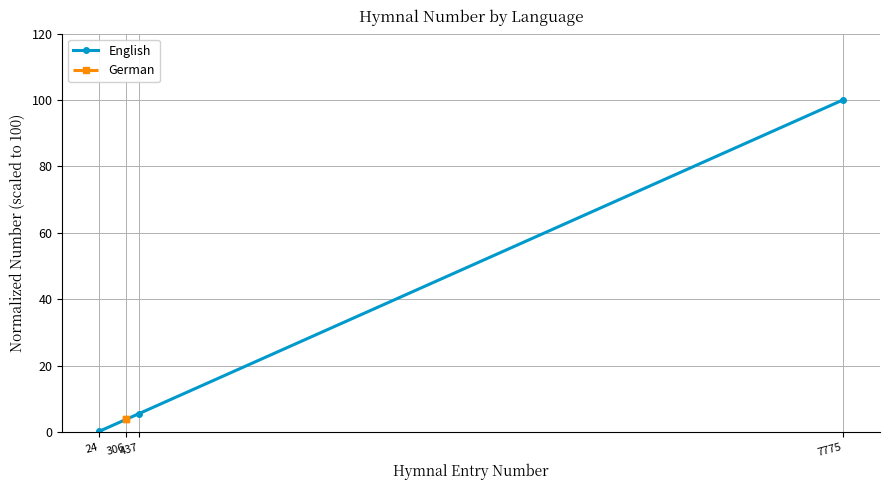

What is the difference between the maximum and second lowest values?

94.4